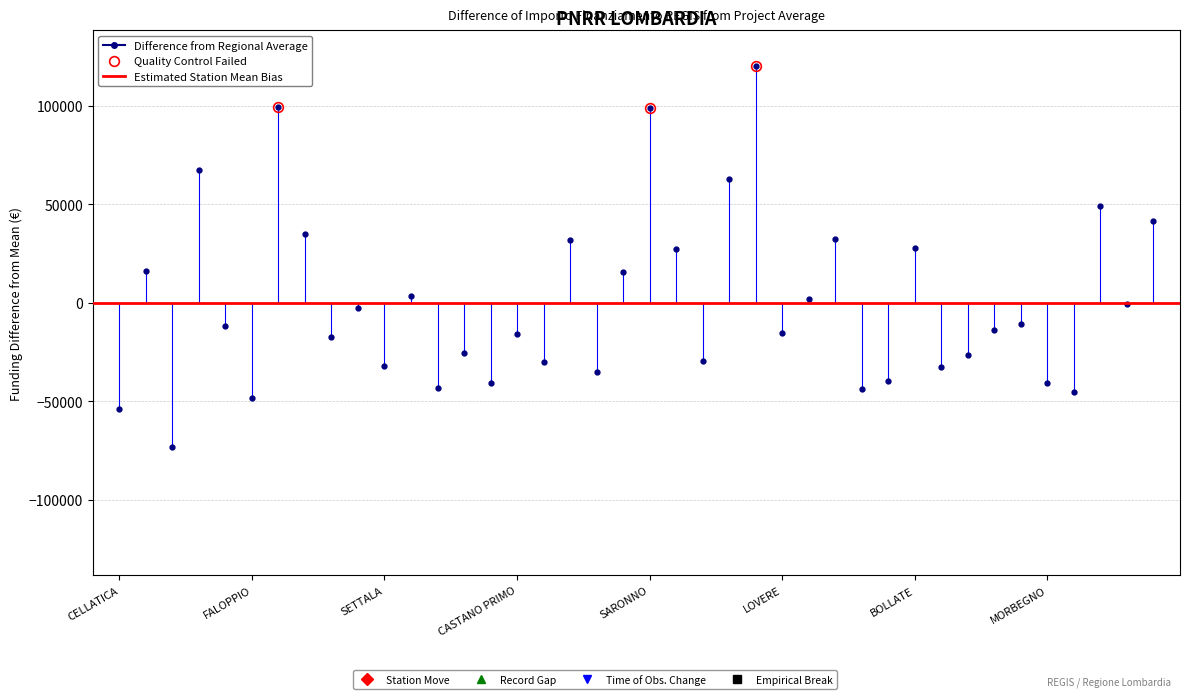

Which has a higher value, ALZANO LOMBARDO or SESTO SAN GIOVANNI?

SESTO SAN GIOVANNI